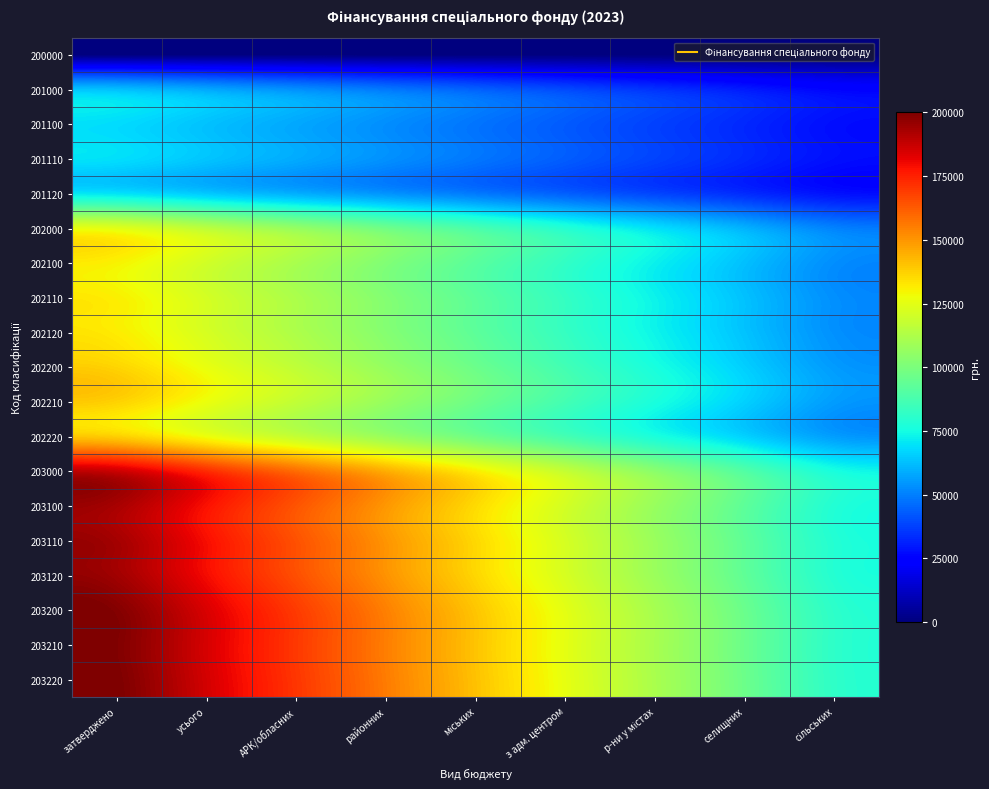

Reading left to right, list all the values displayed in this chart.

200000: затверджено=0.0	усього=0.0	АРК/обласних=0.0	районних=0.0	міських=0.0	з адм. центром=0.0	р-ни у містах=0.0	селищних=0.0	сільських=0.0
201000: затверджено=62111.8	усього=57510.9	АРК/обласних=52910.1	районних=48309.2	міських=43708.3	з адм. центром=39107.4	р-ни у містах=34506.6	селищних=29905.7	сільських=25304.8
201100: затверджено=68323.0	усього=63262.0	АРК/обласних=58201.1	районних=53140.1	міських=48079.1	з адм. центром=43018.2	р-ни у містах=37957.2	селищних=32896.3	сільських=27835.3
201110: затверджено=68944.1	усього=63837.1	АРК/обласних=58730.2	районних=53623.2	міських=48516.2	з адм. центром=43409.2	р-ни у містах=38302.3	селищних=33195.3	сільських=28088.3
201120: затверджено=69565.2	усього=64412.2	АРК/обласних=59259.3	районних=54106.3	міських=48953.3	з адм. центром=43800.3	р-ни у містах=38647.3	селищних=33494.4	сільських=28341.4
202000: затверджено=124223.6	усього=115021.9	АРК/обласних=105820.1	районних=96618.4	міських=87416.6	з адм. центром=78214.9	р-ни у містах=69013.1	селищних=59811.4	сільських=50609.6
202100: затверджено=130434.8	усього=120772.9	АРК/обласних=111111.1	районних=101449.3	міських=91787.4	з адм. центром=82125.6	р-ни у містах=72463.8	селищних=62801.9	сільських=53140.1
202110: затверджено=131055.9	усього=121348.1	АРК/обласних=111640.2	районних=101932.4	міських=92224.5	з адм. центром=82516.7	р-ни у містах=72808.8	селищних=63101.0	сільських=53393.1
202120: затверджено=131677.0	усього=121923.2	АРК/обласних=112169.3	районних=102415.5	міських=92661.6	з адм. центром=82907.8	р-ни у містах=73153.9	селищних=63400.0	сільських=53646.2
202200: затверджено=136646.0	усього=126524.0	АРК/обласних=116402.1	районних=106280.2	міських=96158.3	з адм. центром=86036.3	р-ни у містах=75914.4	селищних=65792.5	сільських=55670.6
202210: затверджено=137267.1	усього=127099.1	АРК/обласних=116931.2	районних=106763.3	міських=96595.4	з адм. центром=86427.4	р-ни у містах=76259.5	селищних=66091.6	сільських=55923.6
202220: затверджено=137888.2	усього=127674.3	АРК/обласних=117460.3	районних=107246.4	міських=97032.4	з адм. центром=86818.5	р-ни у містах=76604.6	селищних=66390.6	сільських=56176.7
203000: затверджено=186335.4	усього=172532.8	АРК/обласних=158730.2	районних=144927.5	міських=131124.9	з адм. центром=117322.3	р-ни у містах=103519.7	селищних=89717.0	сільських=75914.4
203100: затверджено=192546.6	усього=178283.9	АРК/обласних=164021.2	районних=149758.5	міських=135495.7	з адм. центром=121233.0	р-ни у містах=106970.3	селищних=92707.6	сільських=78444.9
203110: затверджено=193167.7	усього=178859.0	АРК/обласних=164550.3	районних=150241.5	міських=135932.8	з адм. центром=121624.1	р-ни у містах=107315.4	селищних=93006.7	сільських=78698.0
203120: затверджено=193788.8	усього=179434.1	АРК/обласних=165079.4	районних=150724.6	міських=136369.9	з адм. центром=122015.2	р-ни у містах=107660.5	селищних=93305.7	сільських=78951.0
203200: затверджено=198757.8	усього=184035.0	АРК/обласних=169312.2	районних=154589.4	міських=139866.6	з адм. центром=125143.8	р-ни у містах=110421.0	селищних=95698.2	сільських=80975.4
203210: затверджено=199378.9	усього=184610.1	АРК/обласних=169841.3	районних=155072.5	міських=140303.7	з адм. центром=125534.9	р-ни у містах=110766.0	селищних=95997.2	сільських=81228.4
203220: затверджено=200000.0	усього=185185.2	АРК/обласних=170370.4	районних=155555.6	міських=140740.7	з адм. центром=125925.9	р-ни у містах=111111.1	селищних=96296.3	сільських=81481.5